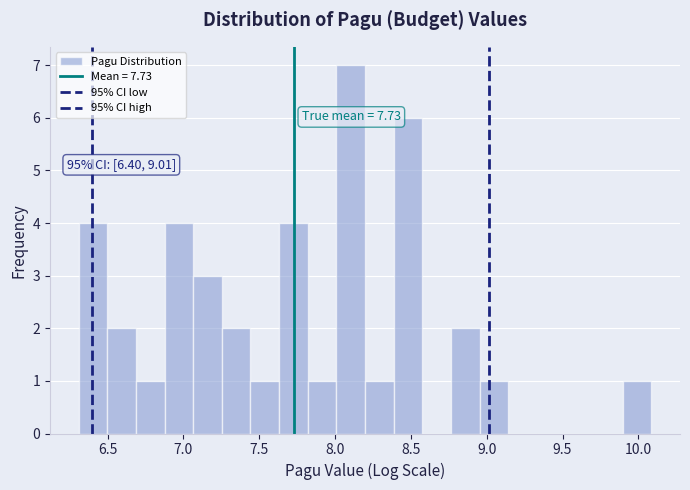

Around what value on the x-axis is the tallest bar? Give the approximate position of its centre, as read against the axis.

8.10